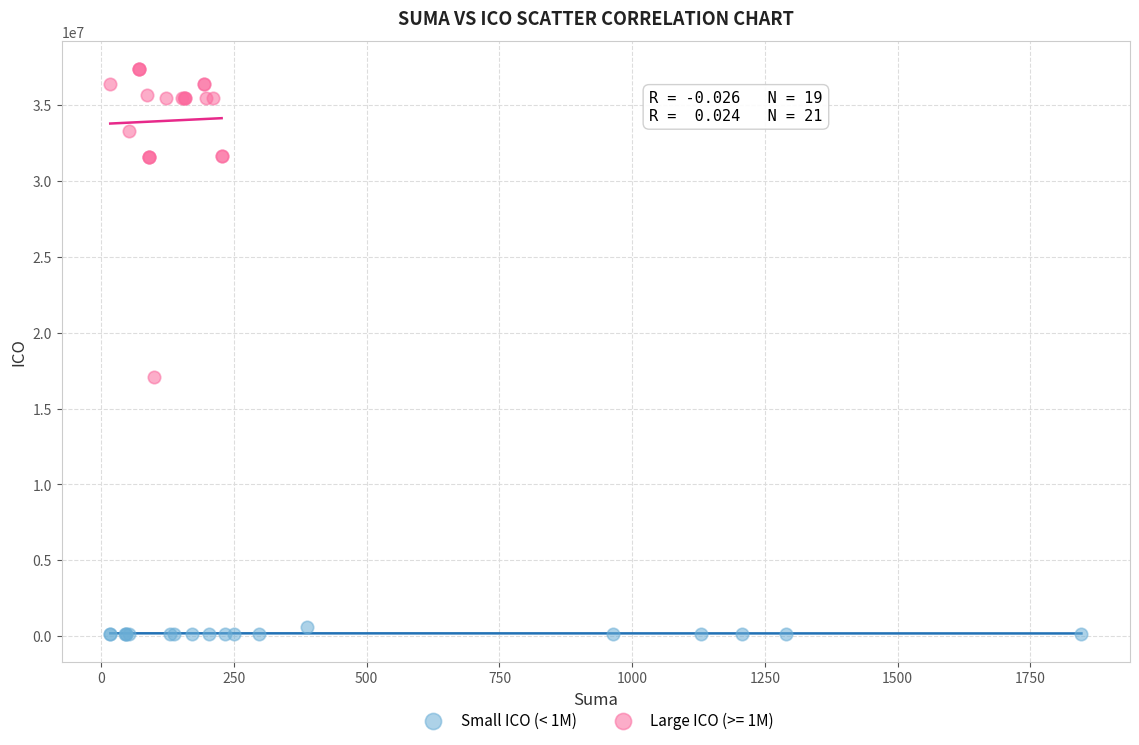

Which series contains the lowest Y value?

Small ICO (< 1M)